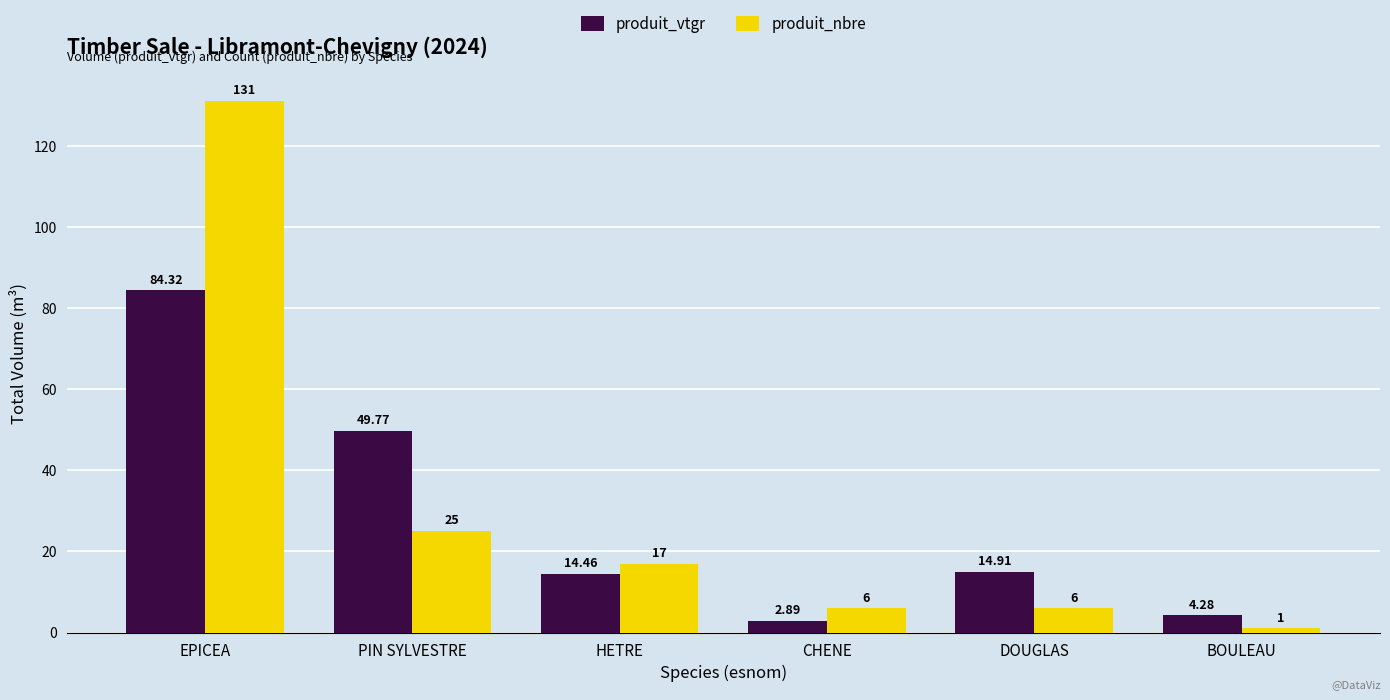

What is the difference between the maximum and second lowest values in the produit_vtgr series?

80.0